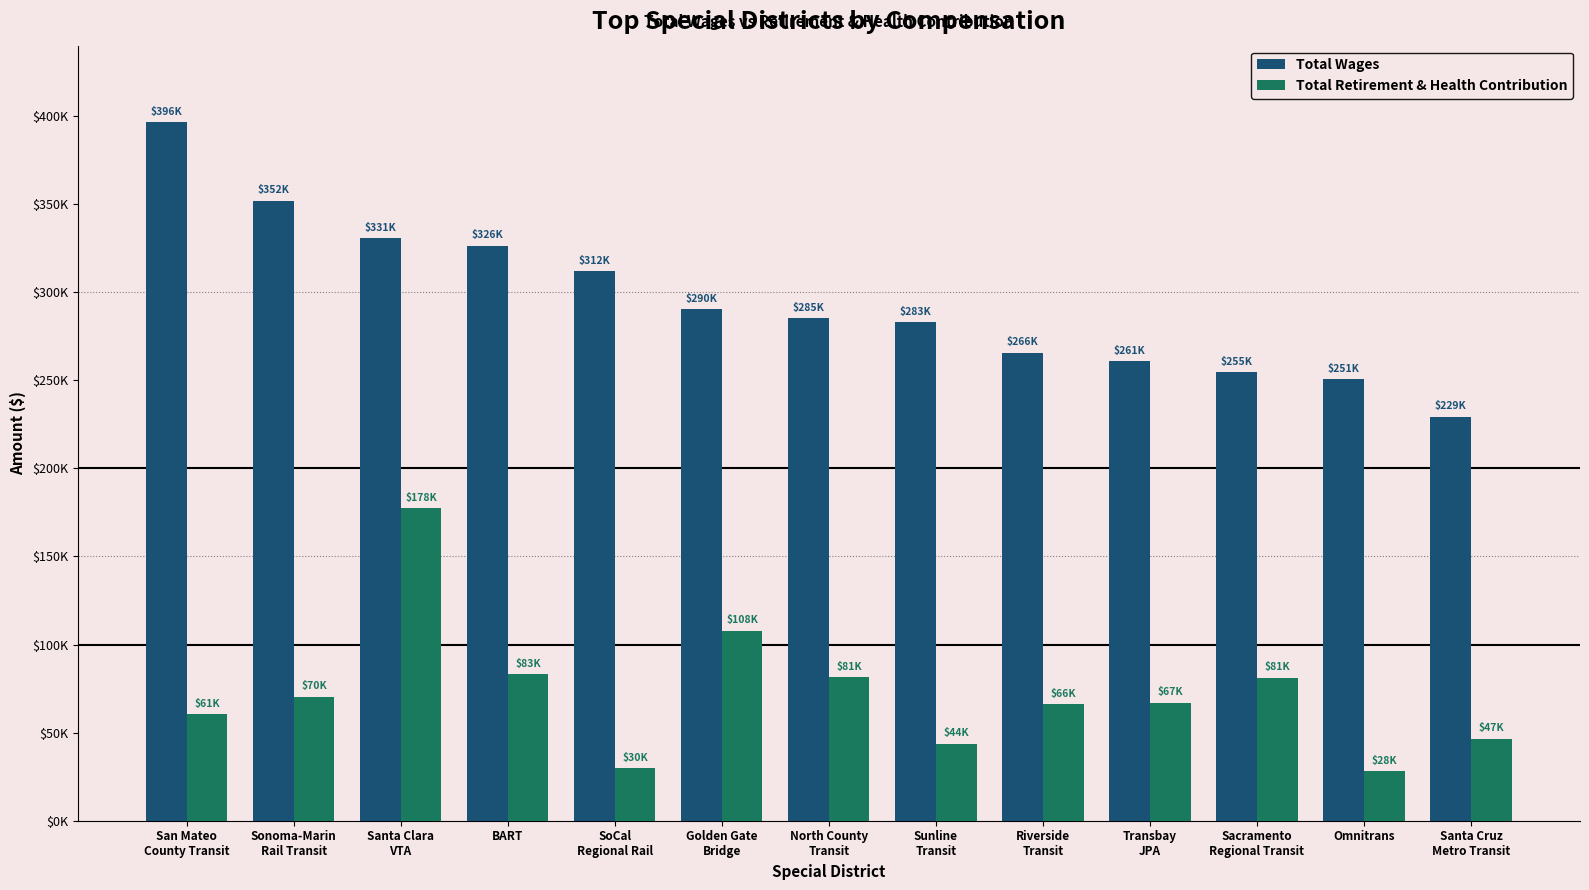

Which category has the lowest value in the Total Retirement & Health Contribution series?

Omnitrans